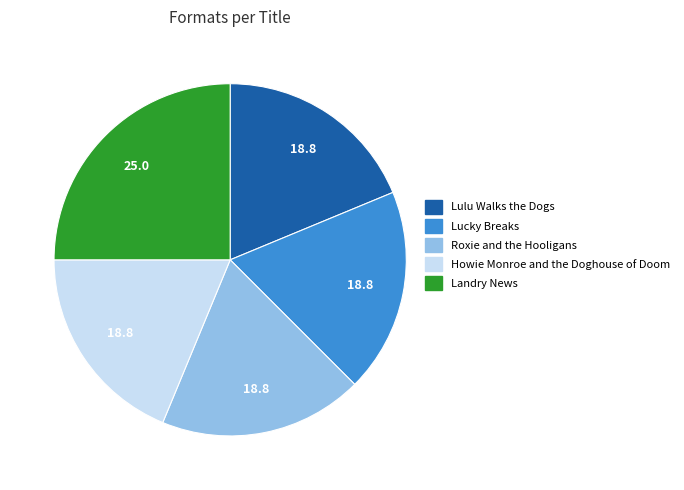

Which slice is the largest?

Landry News